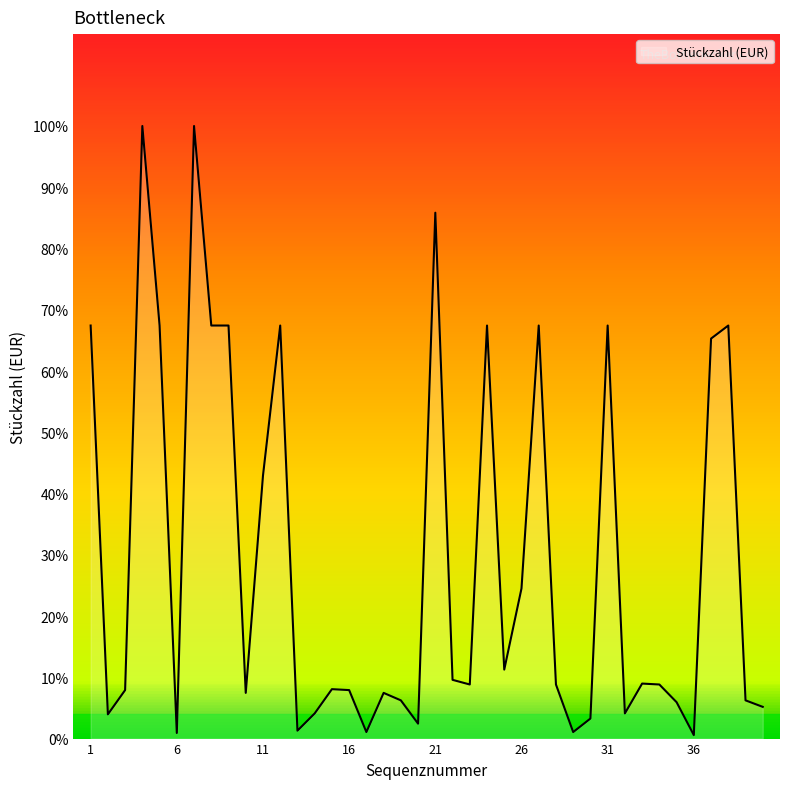

Does the chart display data point markers on the line(s)?

No